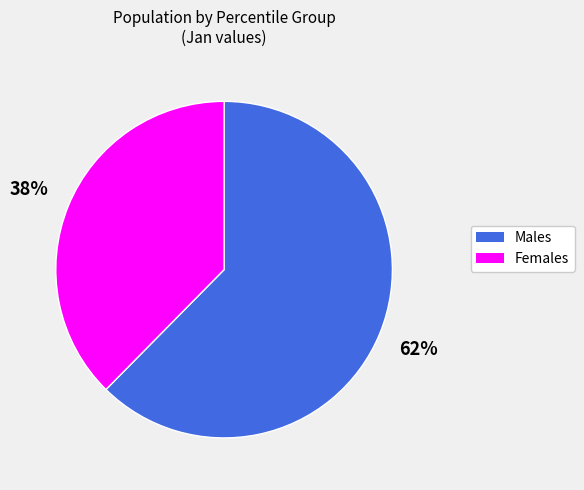

Does any single category account for the majority?

Yes